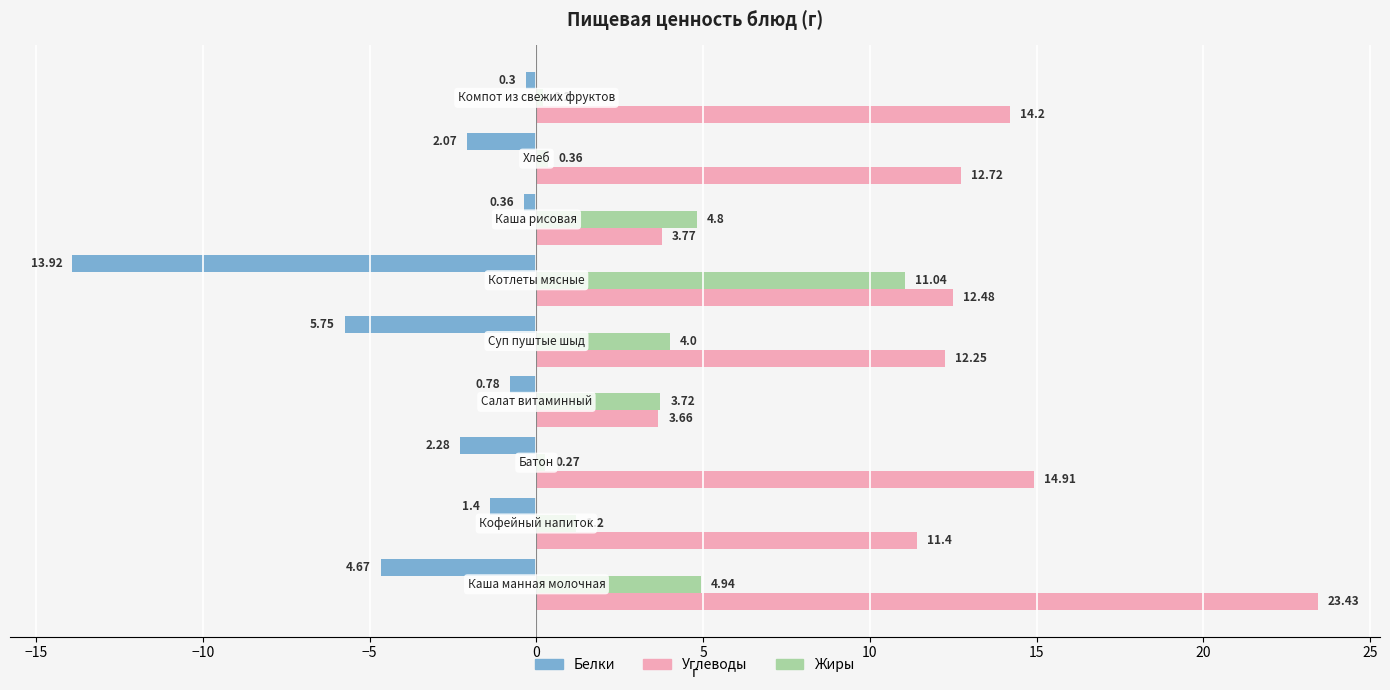

List the series in order of their peak value, highest first.

Углеводы, Жиры, Белки